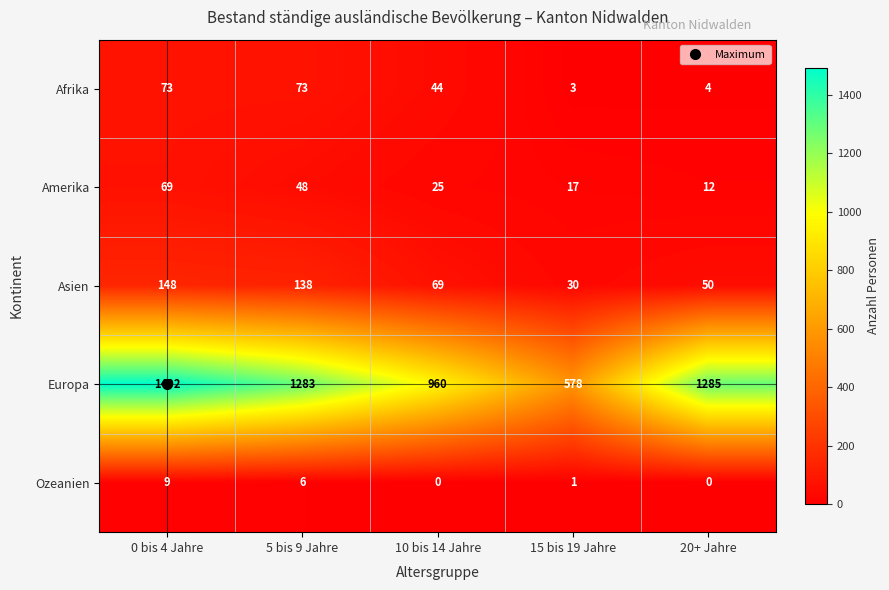

What is the maximum value for Ozeanien?

9